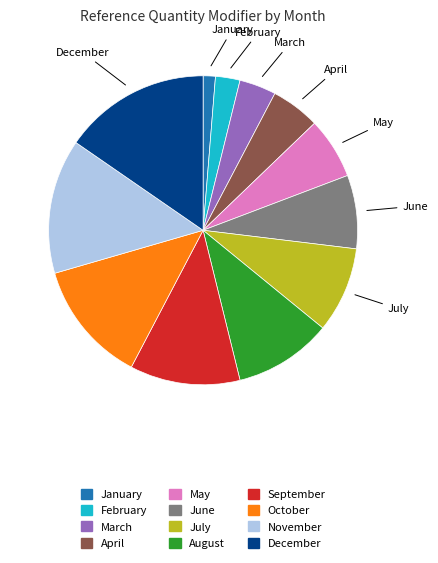

Which has a higher value, May or June?

June